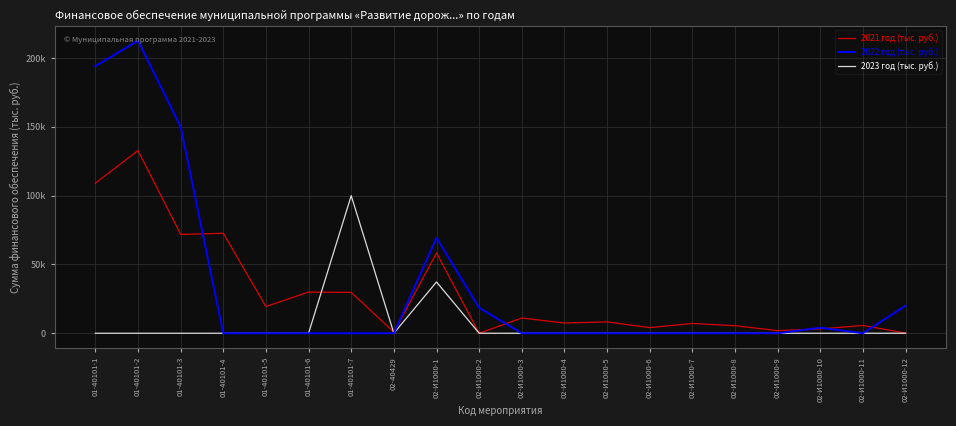

How many interior local peaks does the 2021 год (тыс. руб.) series have?

8